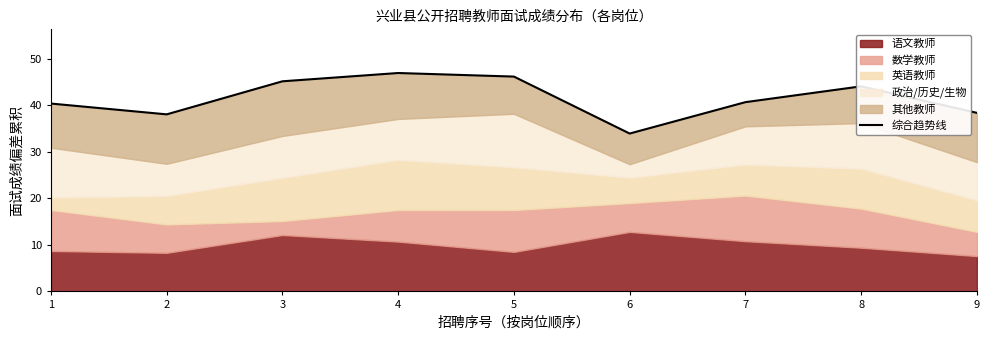

Which category has the highest value across all series?

4